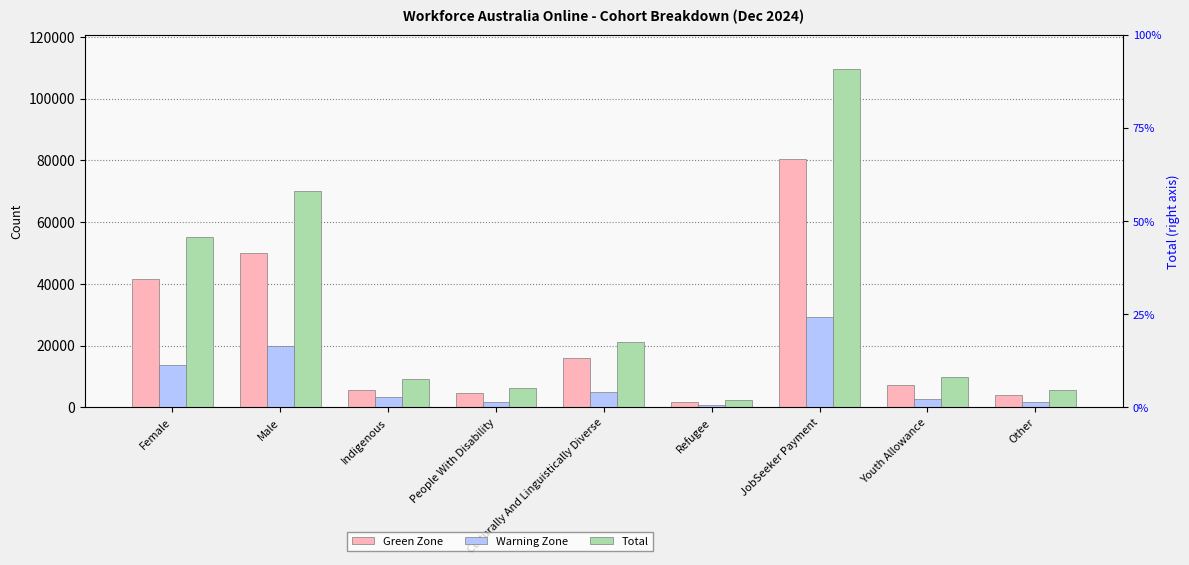

What is the spread (max minus min) of values at Culturally And Linguistically Diverse?

15960